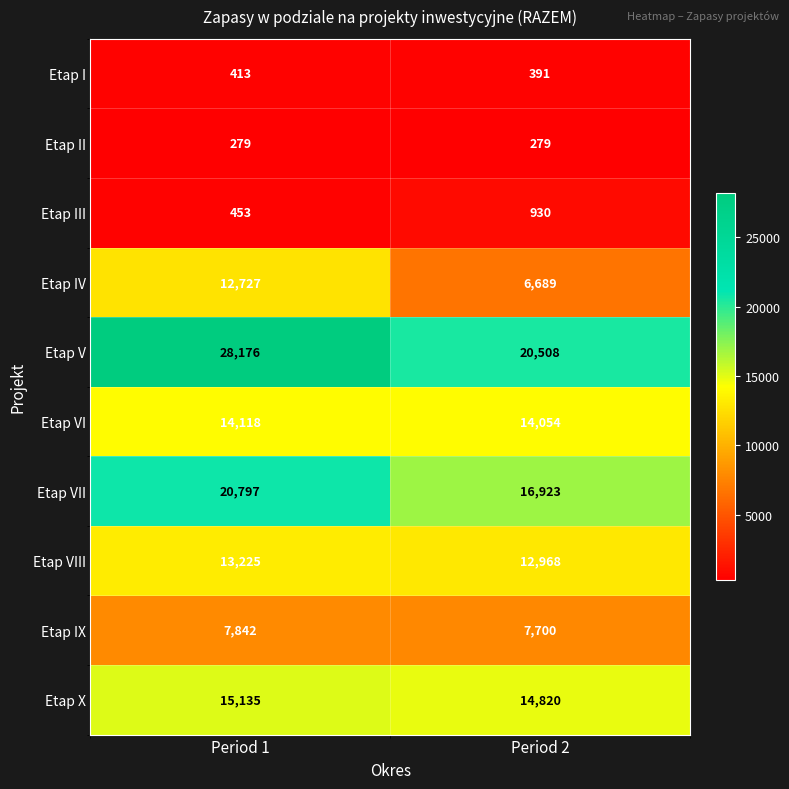

Read the Etap X value at Period 2, to the nearest 10.

14820